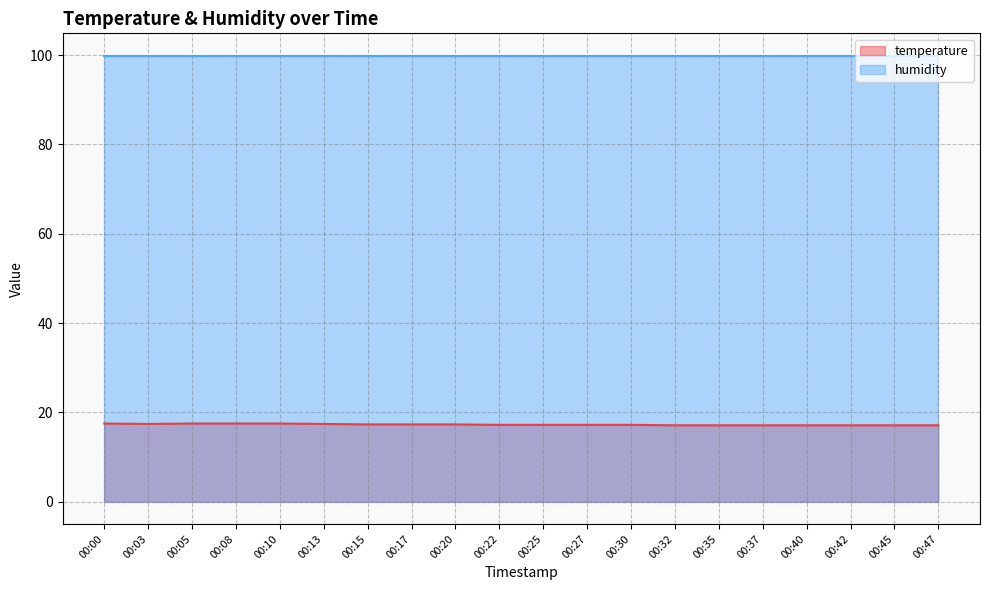

Rank the categories by value from highest to lowest.

00:00, 00:05, 00:08, 00:10, 00:03, 00:13, 00:15, 00:17, 00:20, 00:22, 00:25, 00:27, 00:30, 00:32, 00:35, 00:37, 00:40, 00:42, 00:45, 00:47